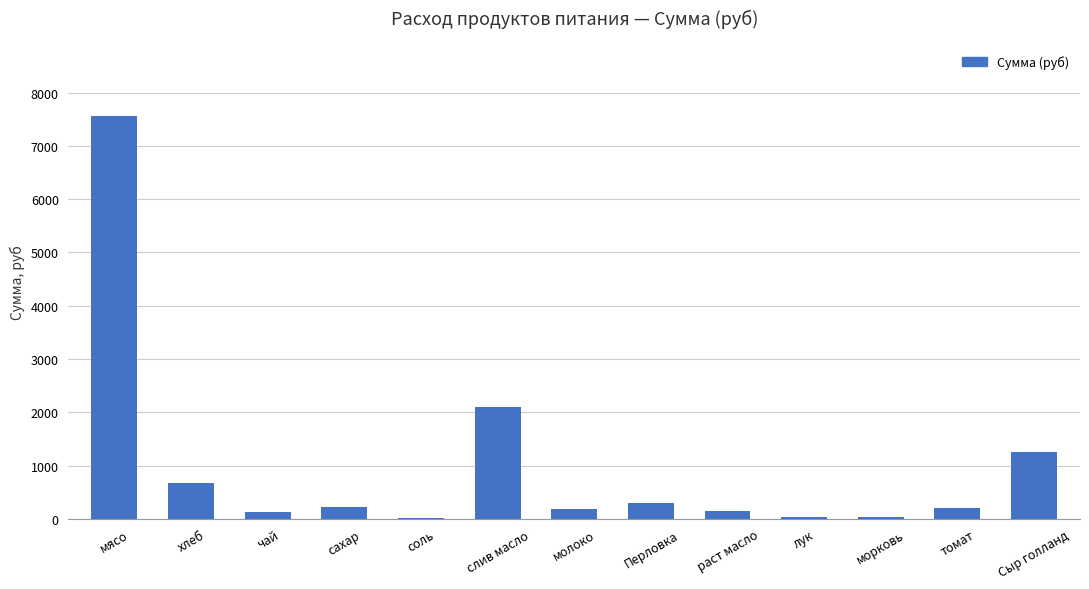

Approximately how many times larger is the value at чай compared to Перловка?

0.4